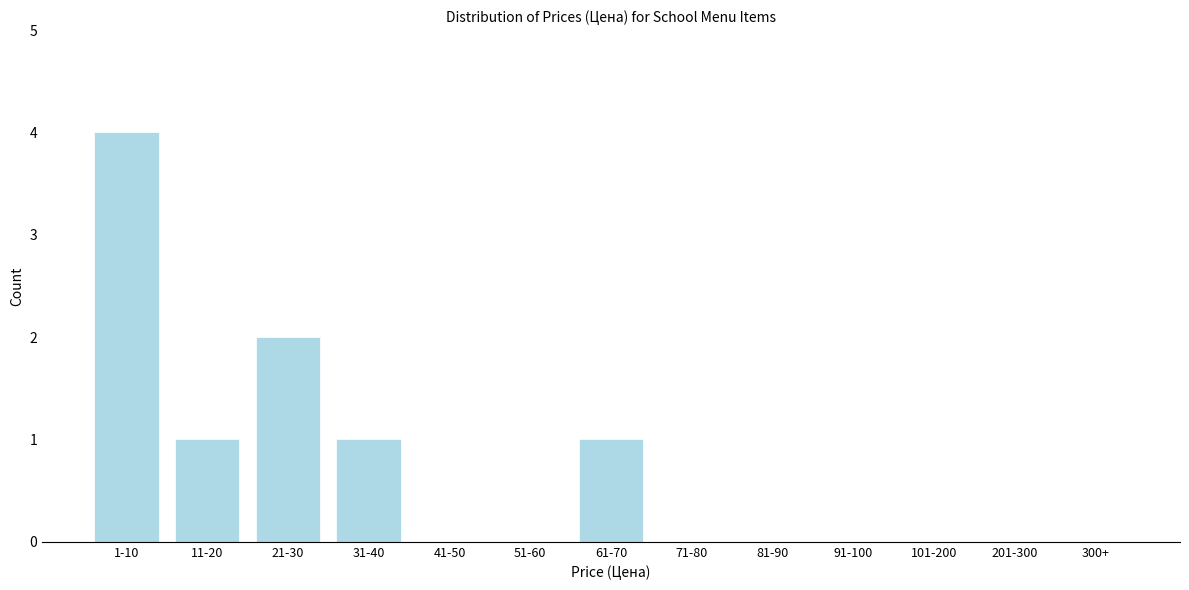

Reading left to right, list all the values displayed in this chart.

1-10=4	11-20=1	21-30=2	31-40=1	41-50=0	51-60=0	61-70=1	71-80=0	81-90=0	91-100=0	101-200=0	201-300=0	300+=0